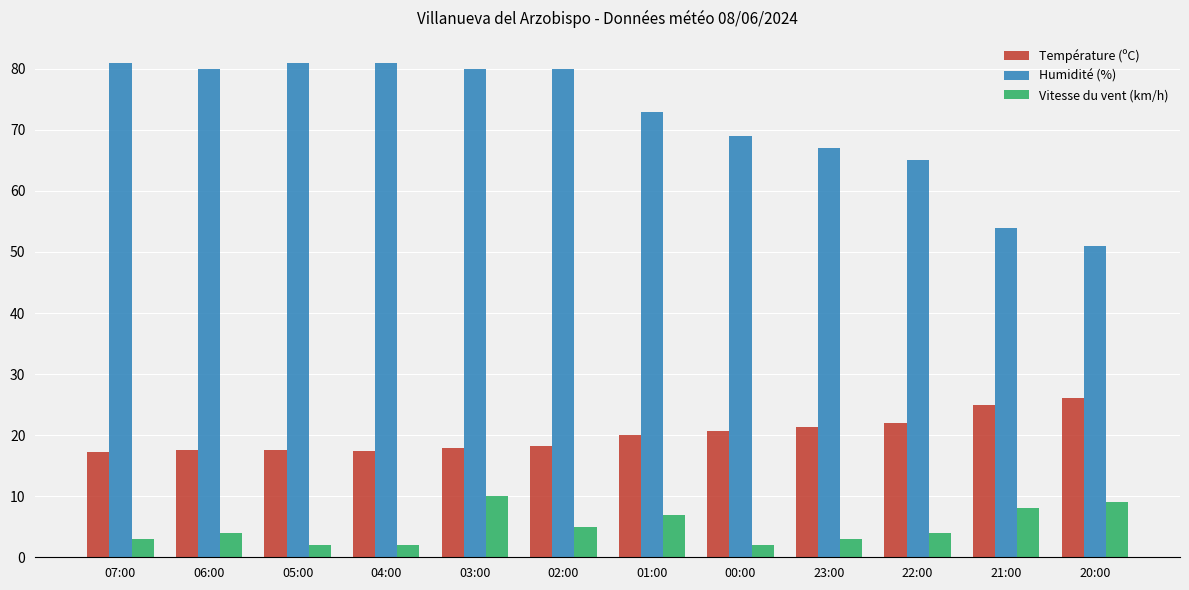

How many data points does each series have?

12